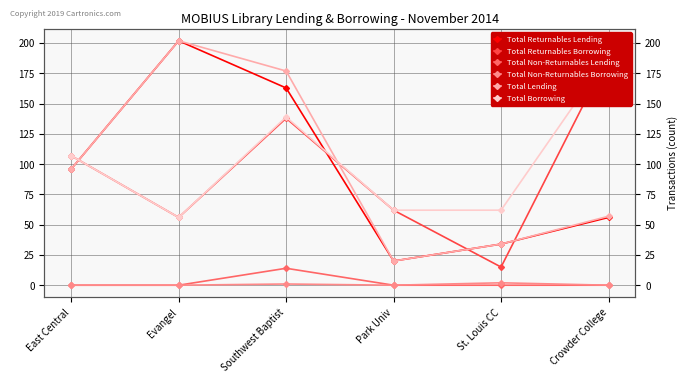

What are all the series names shown in the legend?

Total Returnables Lending, Total Returnables Borrowing, Total Non-Returnables Lending, Total Non-Returnables Borrowing, Total Lending, Total Borrowing